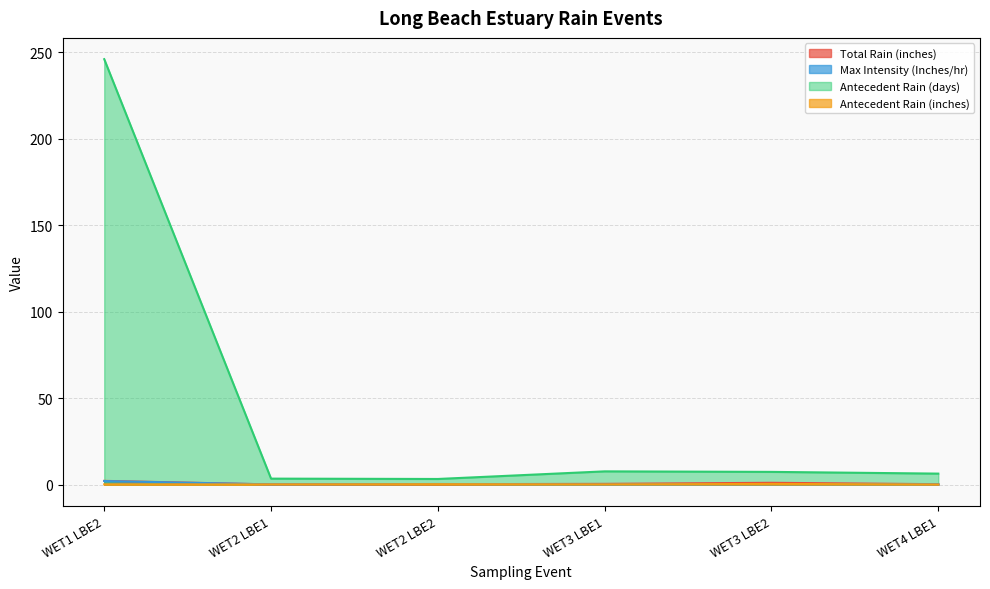

Count the number of data series in this chart.

4